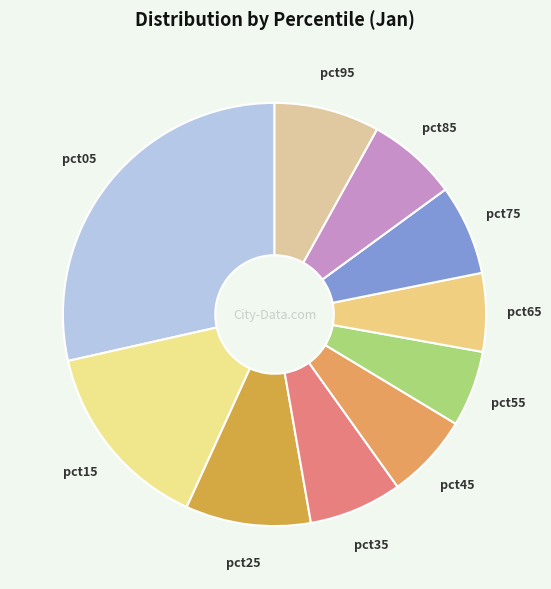

Which has a higher value, pct05 or pct85?

pct05